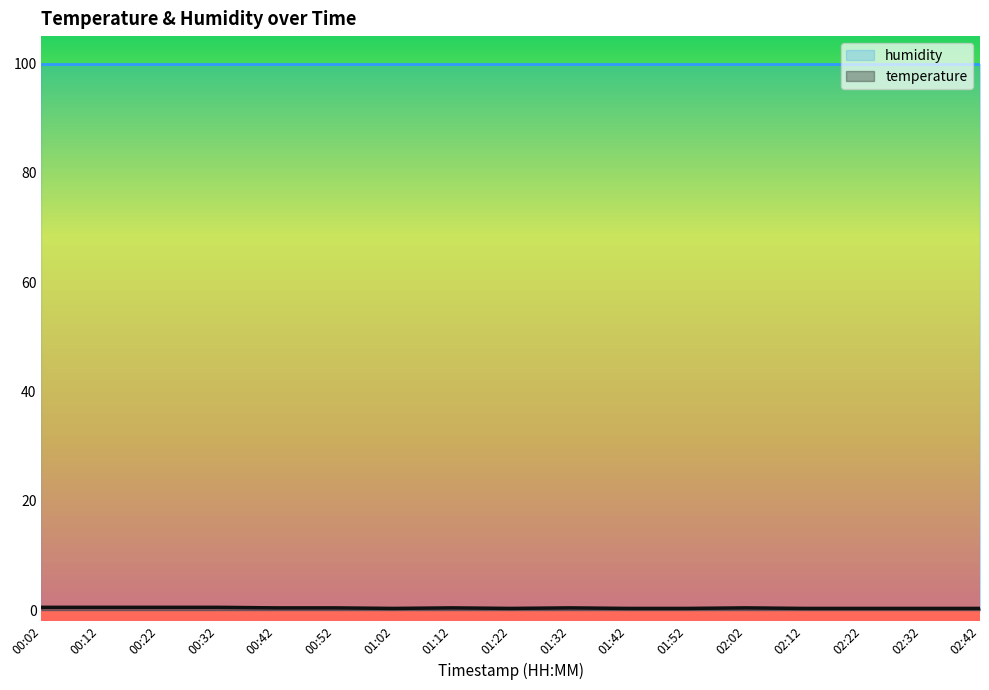

List the series in order of their peak value, highest first.

humidity, temperature